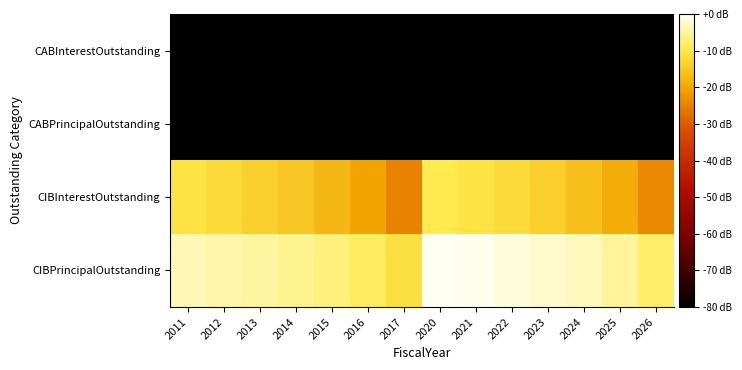

Reading right to left, list all the values displayed in this chart.

CIBPrincipalOutstanding: 2026=4.7	2025=5.0	2024=5.2	2023=5.3	2022=5.4	2021=5.5	2020=5.5	2017=4.4	2016=4.7	2015=4.9	2014=5.0	2013=5.1	2012=5.1	2011=5.2
CIBInterestOutstanding: 2026=3.2	2025=3.6	2024=3.9	2023=4.2	2022=4.3	2021=4.5	2020=4.6	2017=3.1	2016=3.5	2015=3.8	2014=4.0	2013=4.2	2012=4.3	2011=4.5
CABPrincipalOutstanding: 2026=-3.0	2025=-3.0	2024=-3.0	2023=-3.0	2022=-3.0	2021=-3.0	2020=-3.0	2017=-3.0	2016=-3.0	2015=-3.0	2014=-3.0	2013=-3.0	2012=-3.0	2011=-3.0
CABInterestOutstanding: 2026=-3.0	2025=-3.0	2024=-3.0	2023=-3.0	2022=-3.0	2021=-3.0	2020=-3.0	2017=-3.0	2016=-3.0	2015=-3.0	2014=-3.0	2013=-3.0	2012=-3.0	2011=-3.0